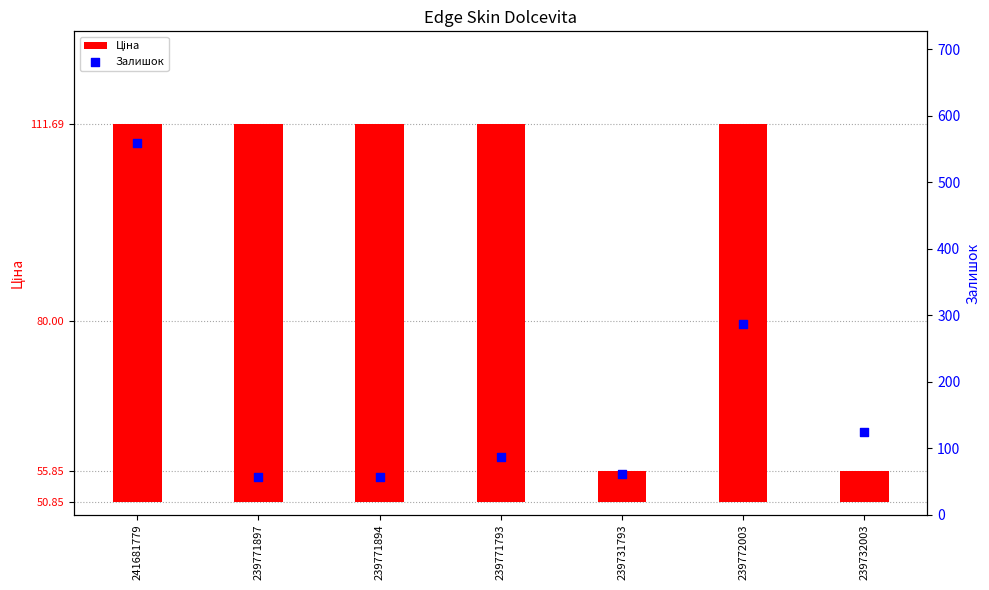

What are all the series names shown in the legend?

Ціна, Залишок